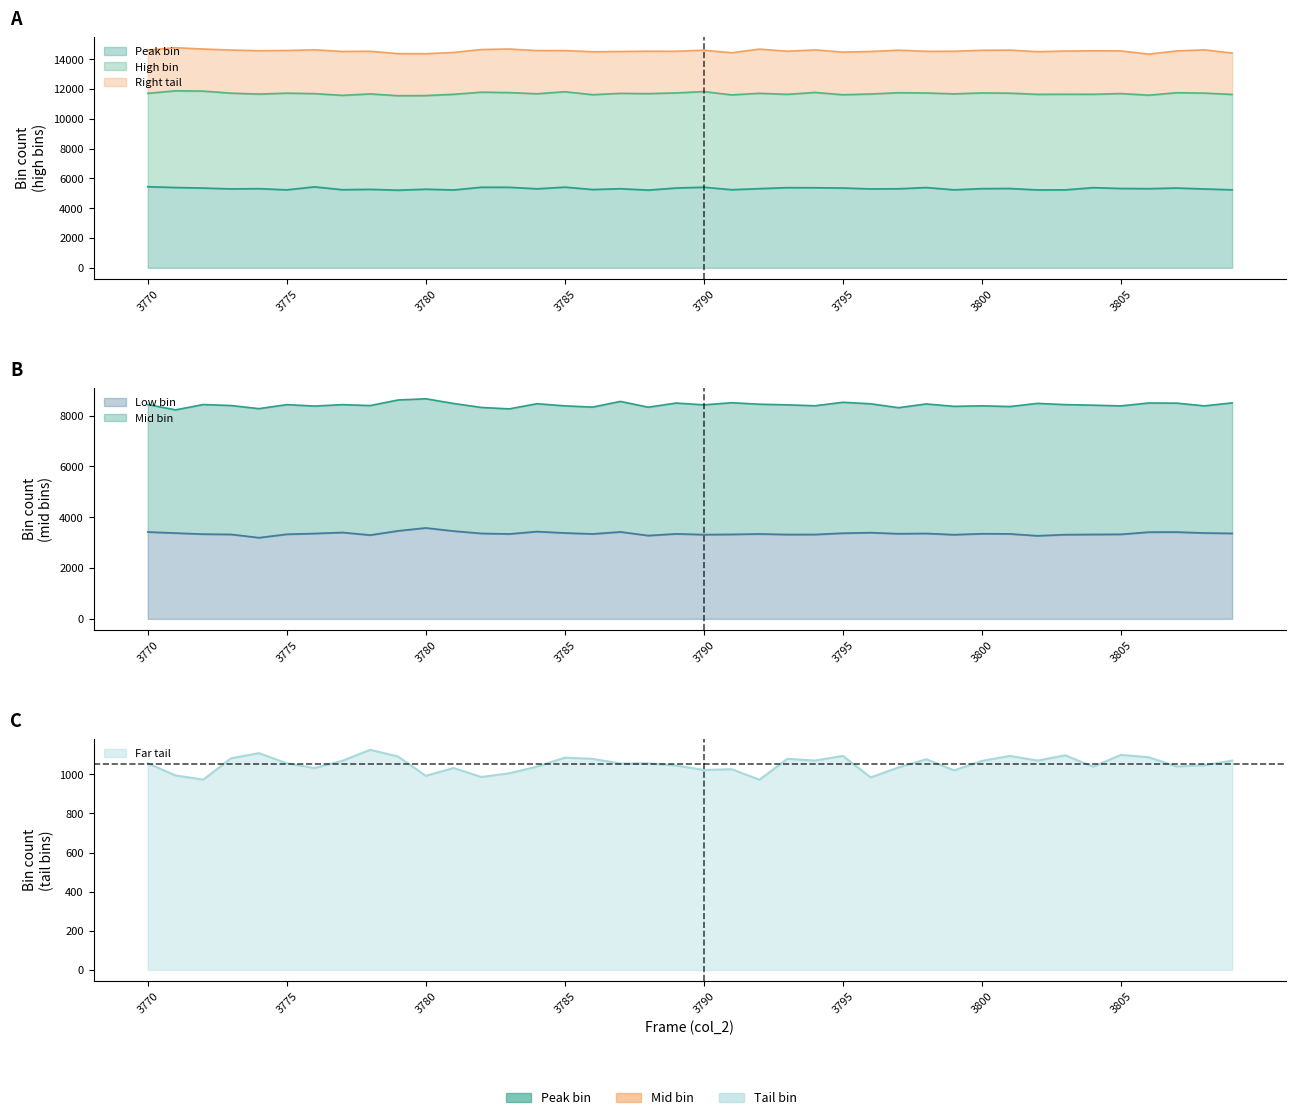

The col_256 series shows 648 at 3798. True or false?

False